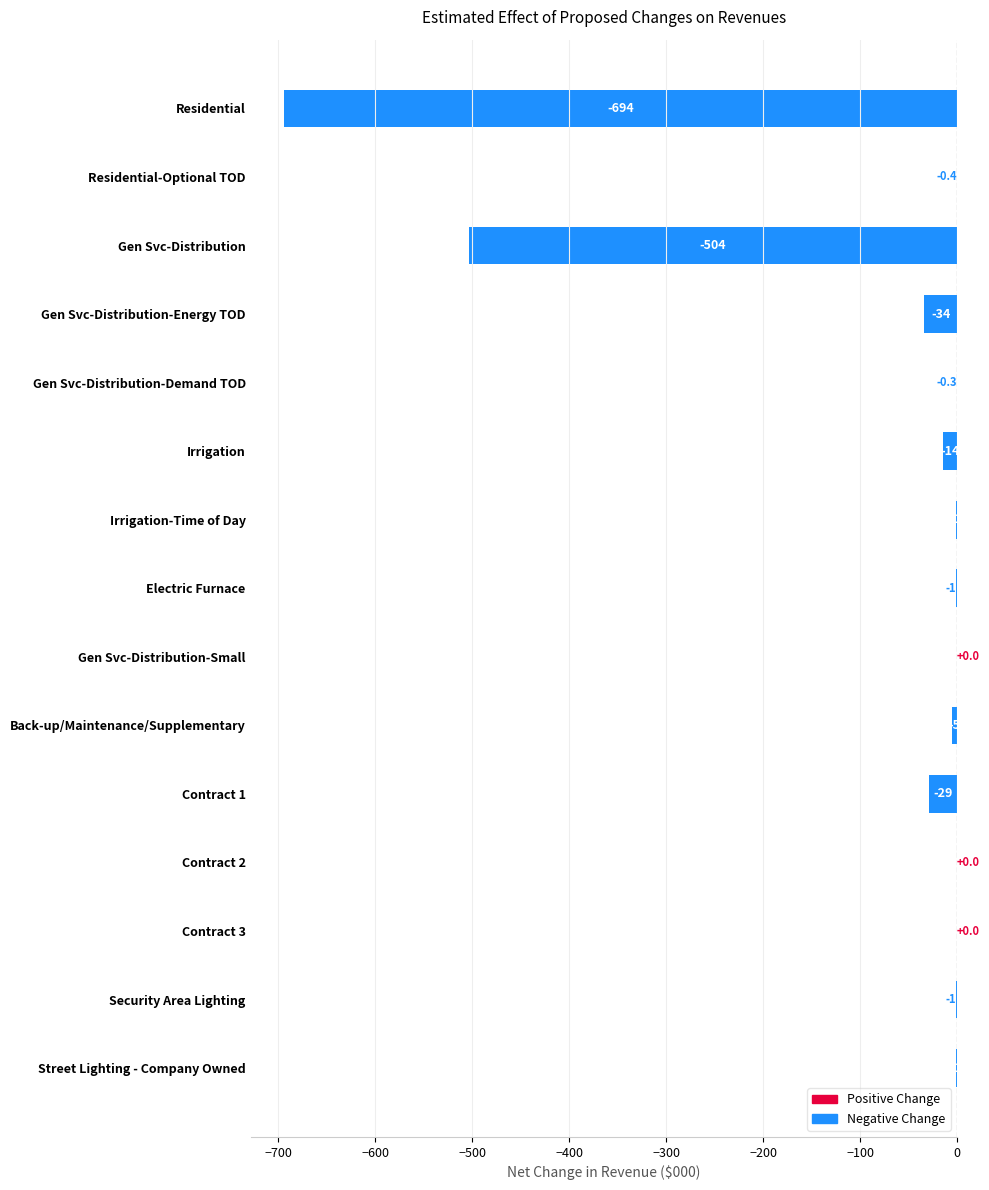

Is it true that the value at Gen Svc-Distribution-Demand TOD is -0.3?

True